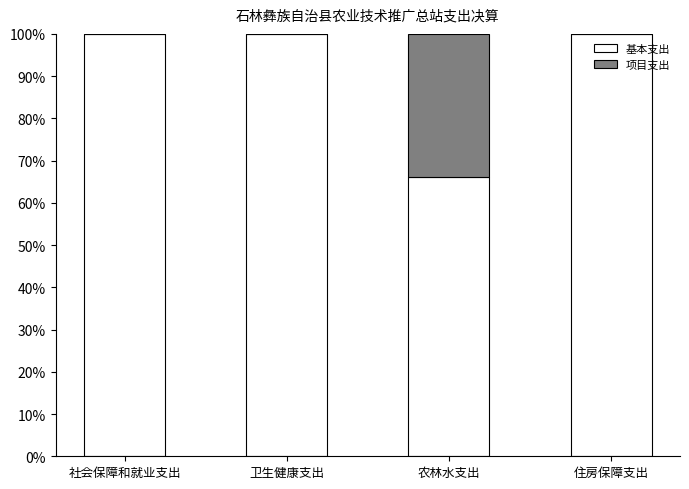

What is the total value across all series at 住房保障支出?

100.0